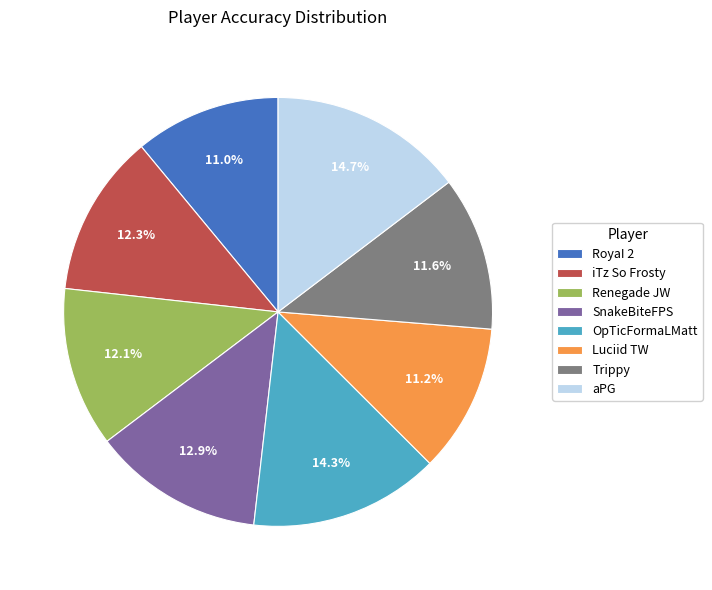

Is there any slice that represents more than half of the pie?

No